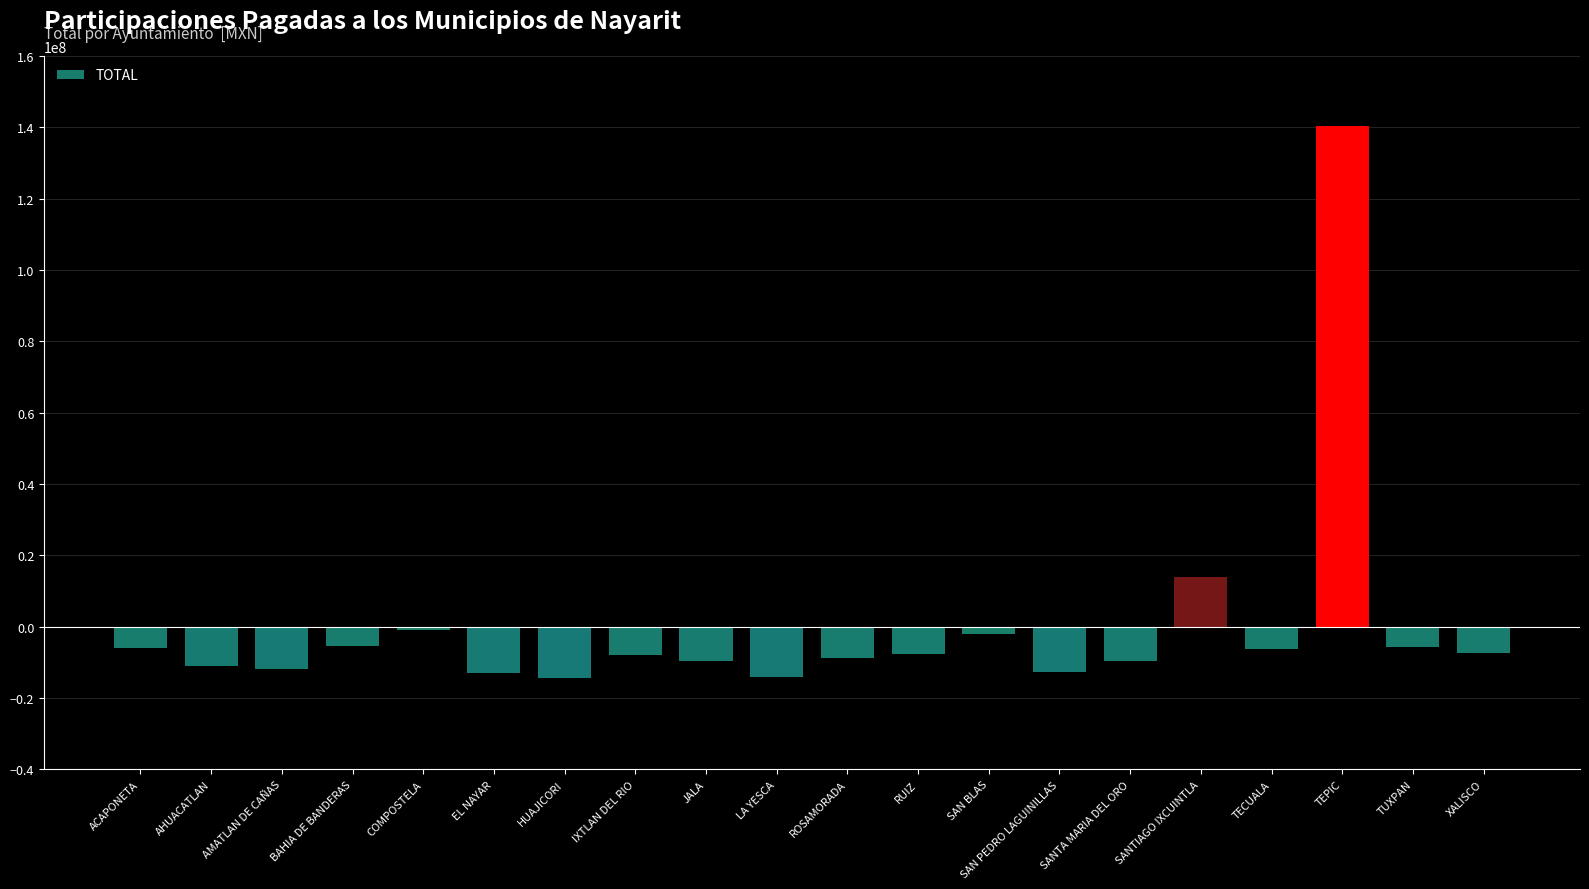

How many values are below zero?

18